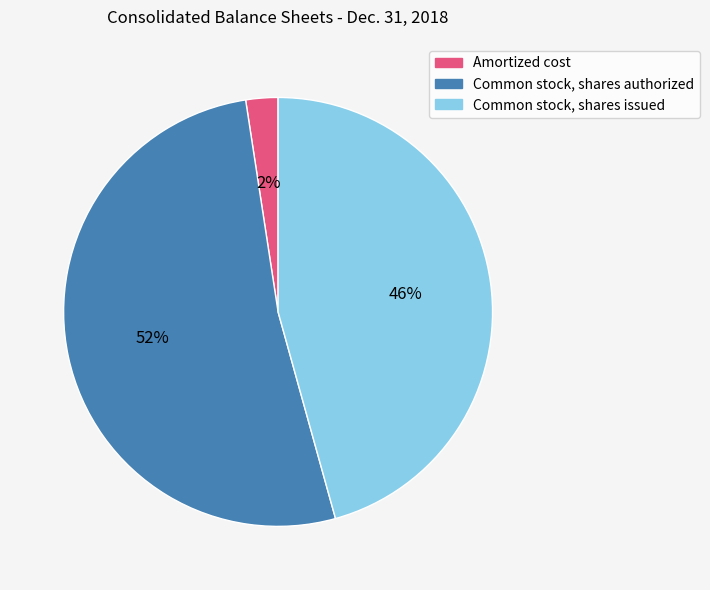

Is it true that Common stock, shares authorized is 66% of the pie?

False